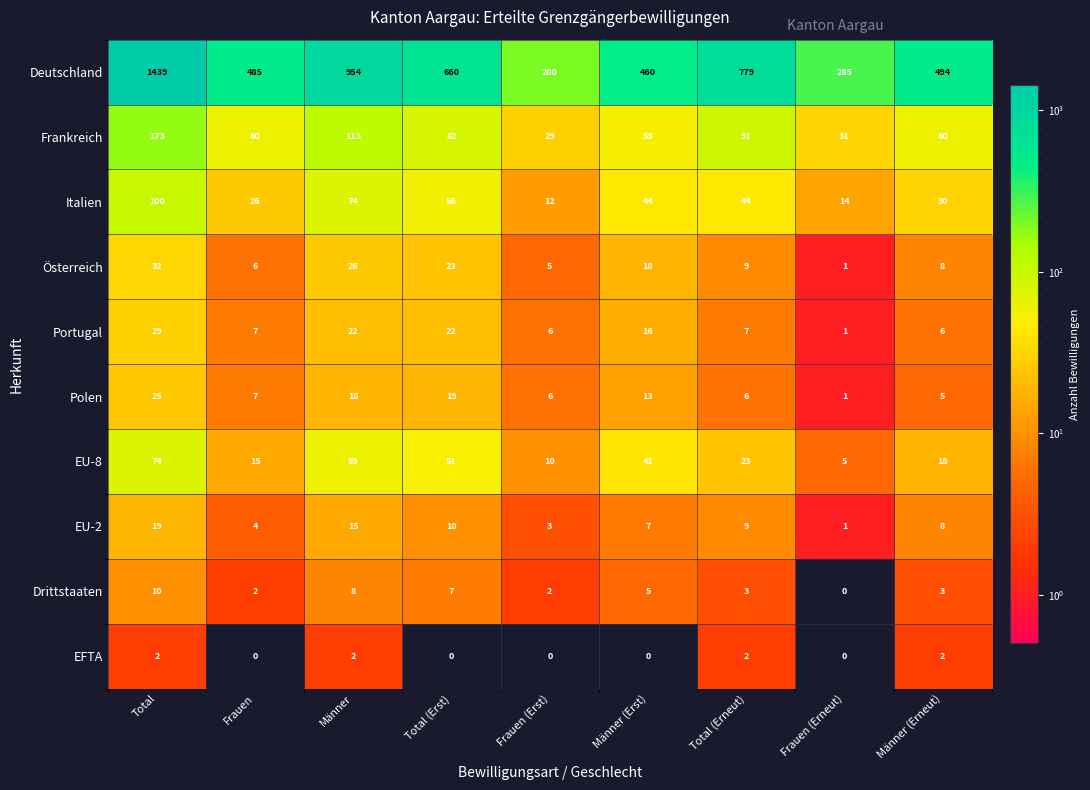

What is the total value across all series at Frauen (Erst)?

273